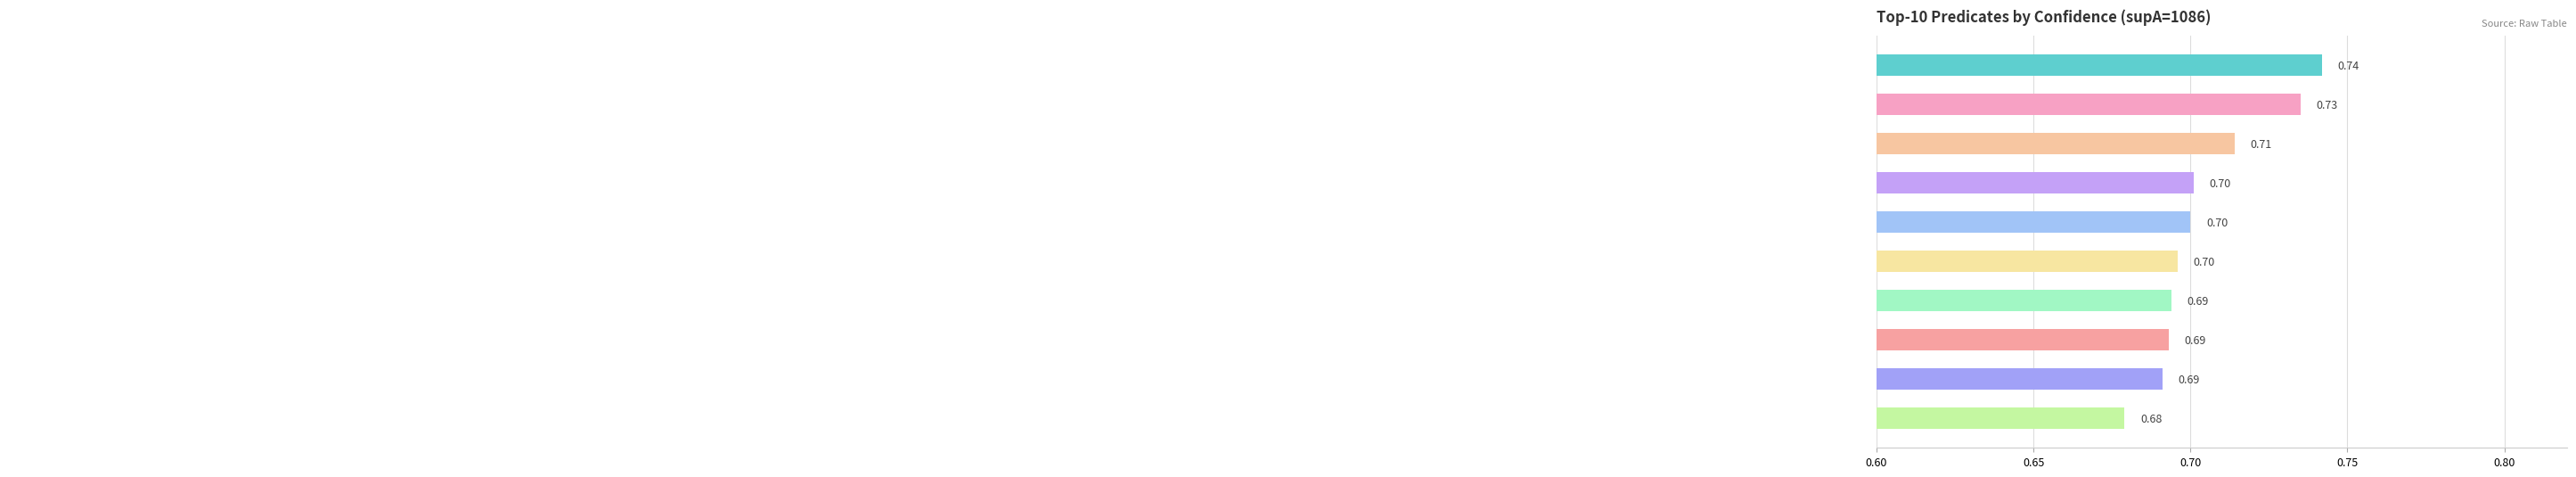

What is the average value?

0.7